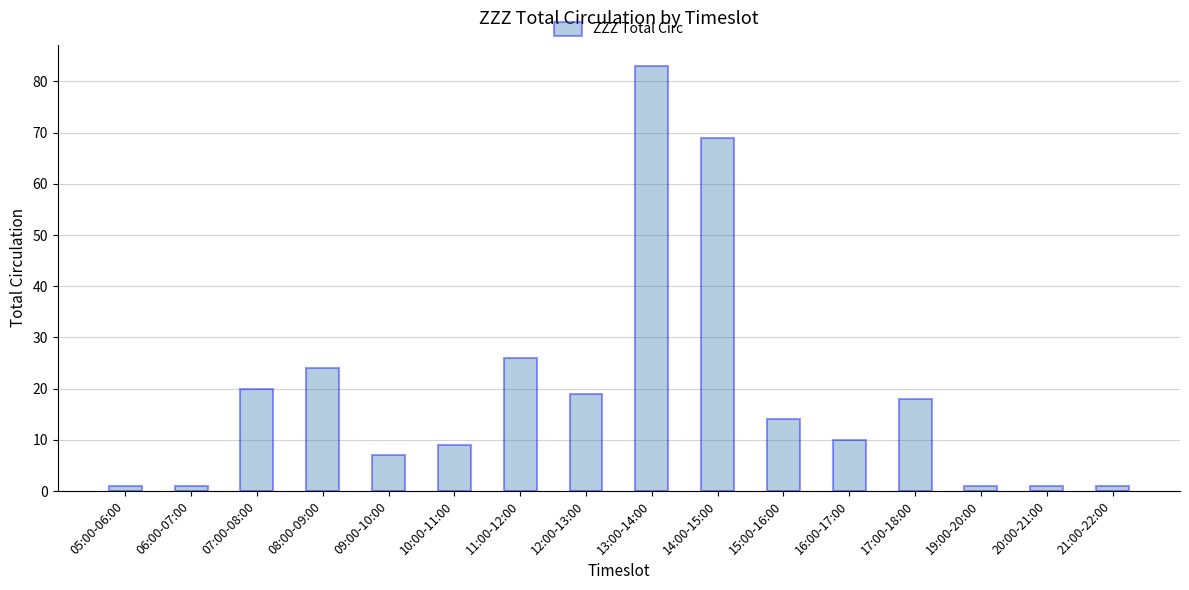

What is the value of the 11th bar from the left?

14